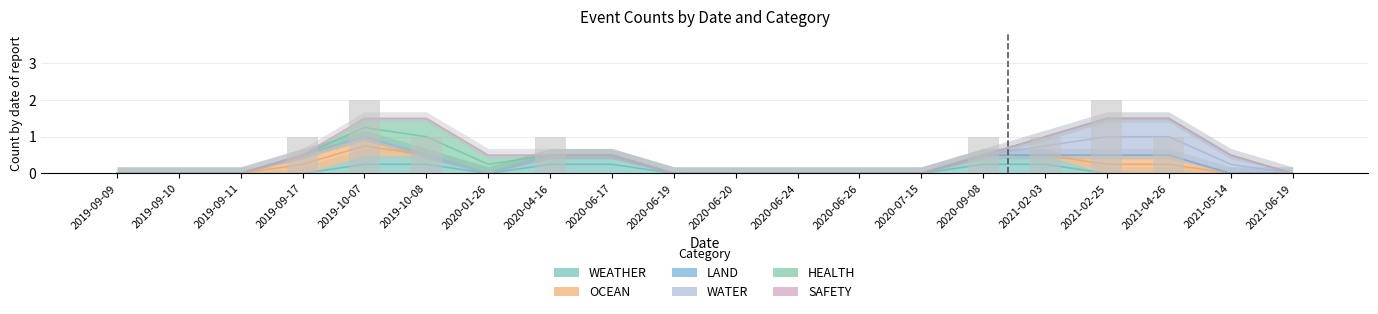

At which category is the sum across all series the highest?

2019-10-07